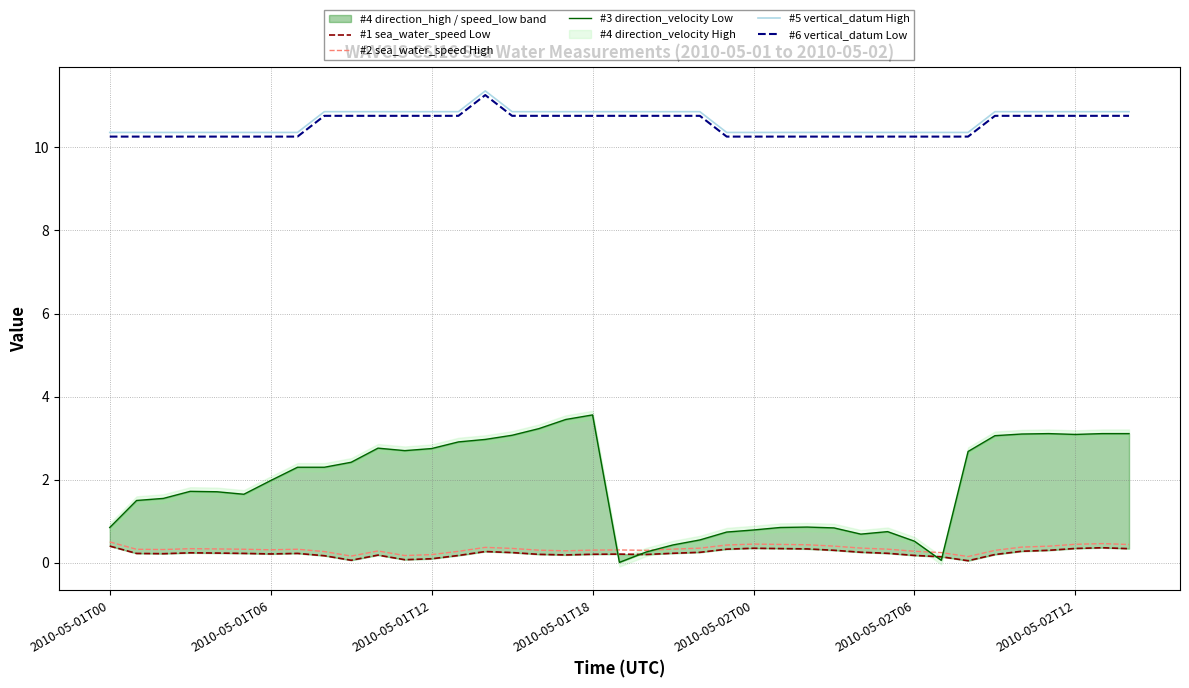

How many categories are shown in the chart?

39